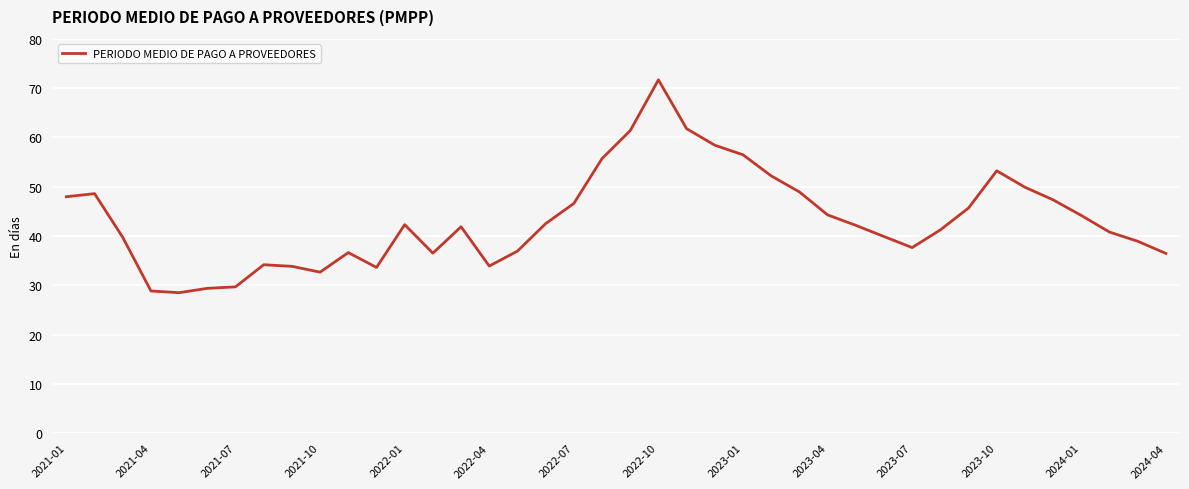

What is the maximum value shown in the chart?

71.7